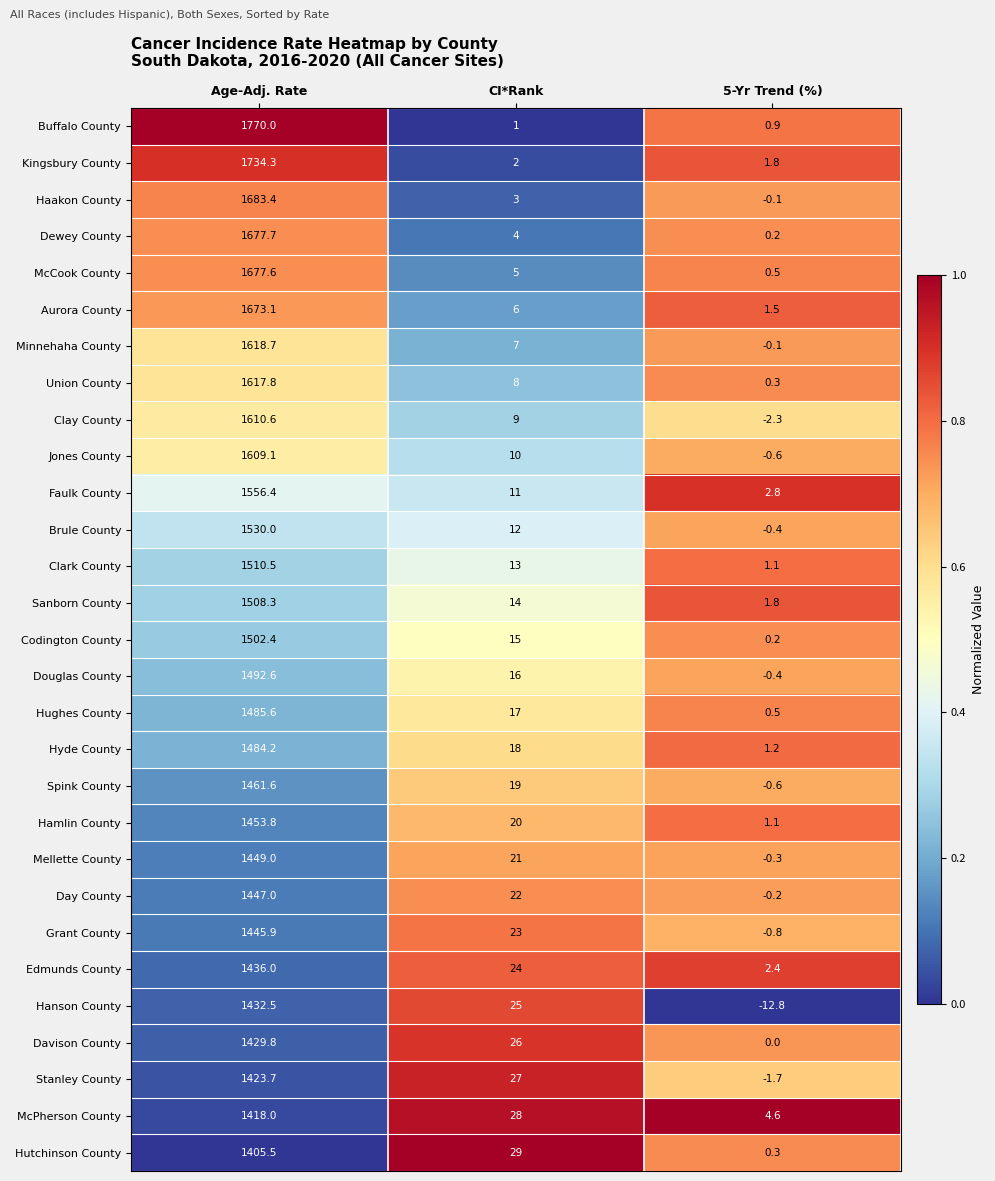

What is the difference between the Clark County values at 5-Yr Trend (%) and Age-Adj. Rate?

1509.4